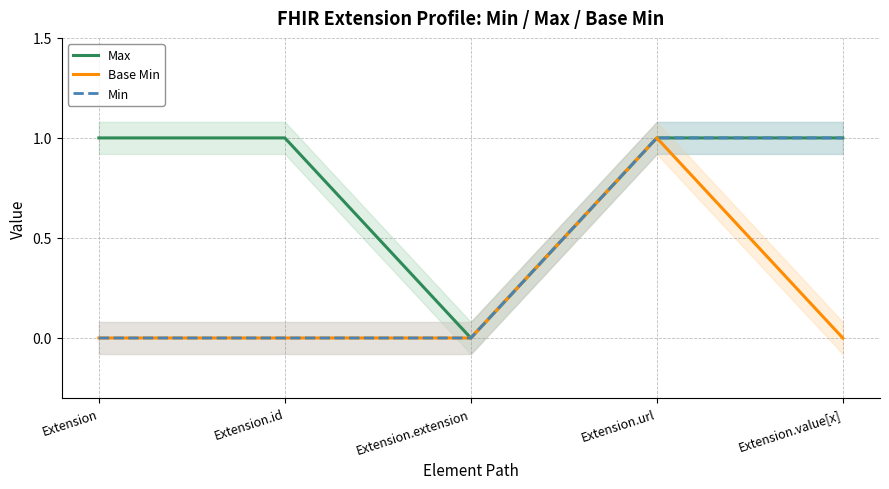

Read the Max value at Extension.value[x].

1